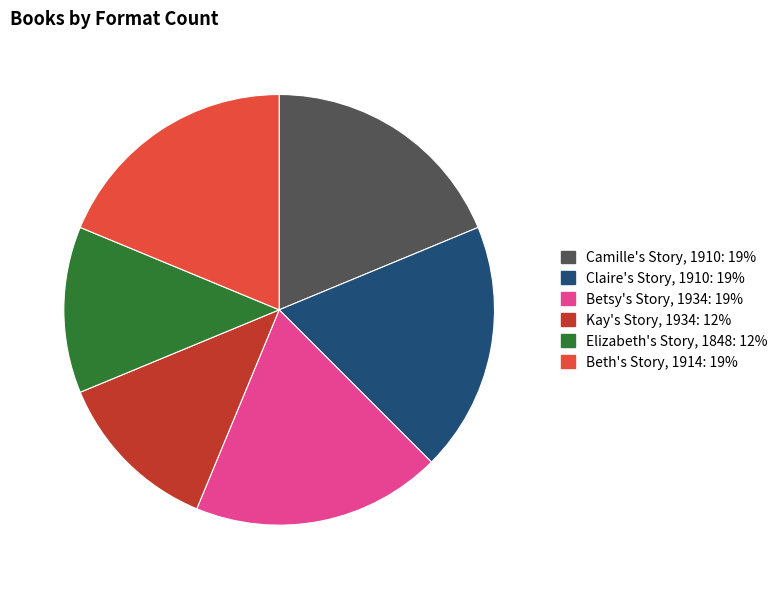

Combined, do Beth's Story, 1914 and Claire's Story, 1910 account for over 50%?

No